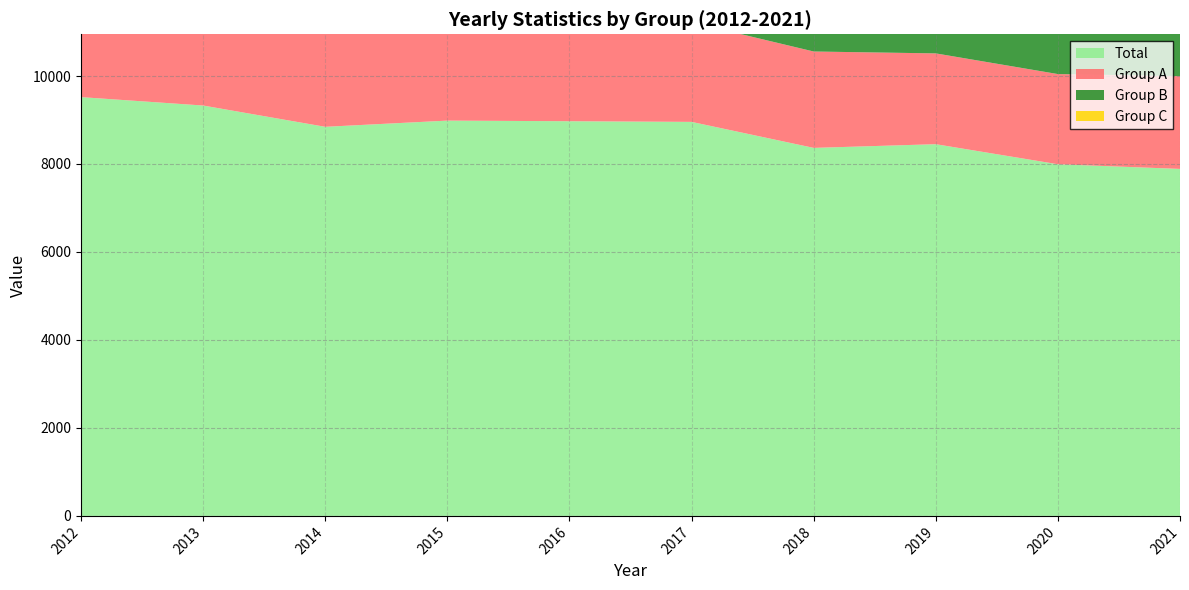

Reading left to right, list all the values displayed in this chart.

Total: 9520	9329	8845	8986	8972	8957	8366	8450	7994	7888
Group A: 2366	2265	2254	2312	2309	2263	2191	2064	2050	2109
Group B: 5336	5173	4847	4945	4956	5144	4976	5232	5284	5142
Group C: 172	251	169	185	162	141	167	152	113	115